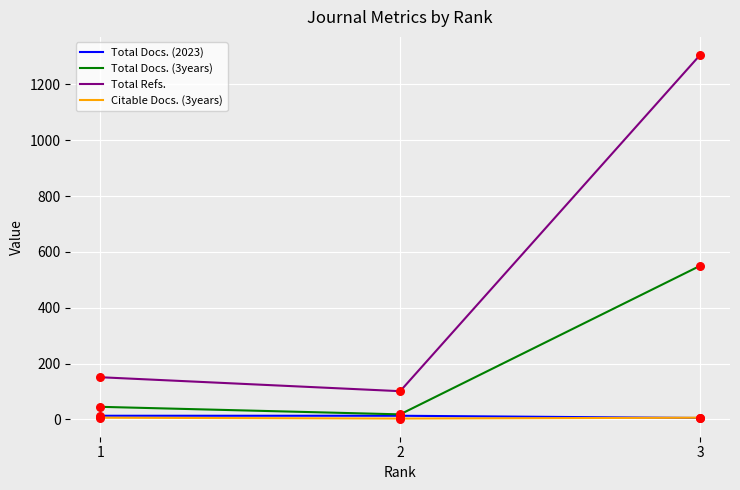

Is the value of Total Docs. (3years) at 3 greater than the value of Citable Docs. (3years) at 3?

Yes